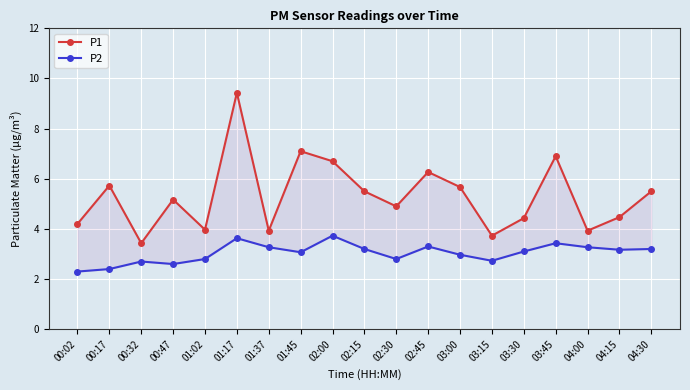

What is the value of the P2 point at the 4th from the left?

2.6